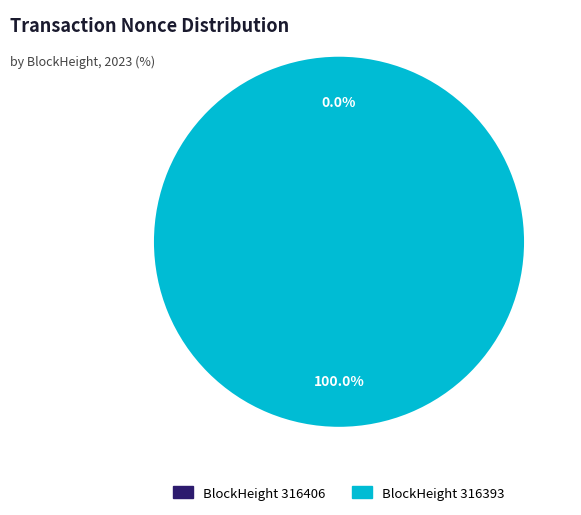

Does 316406 represent more than half of the total?

No